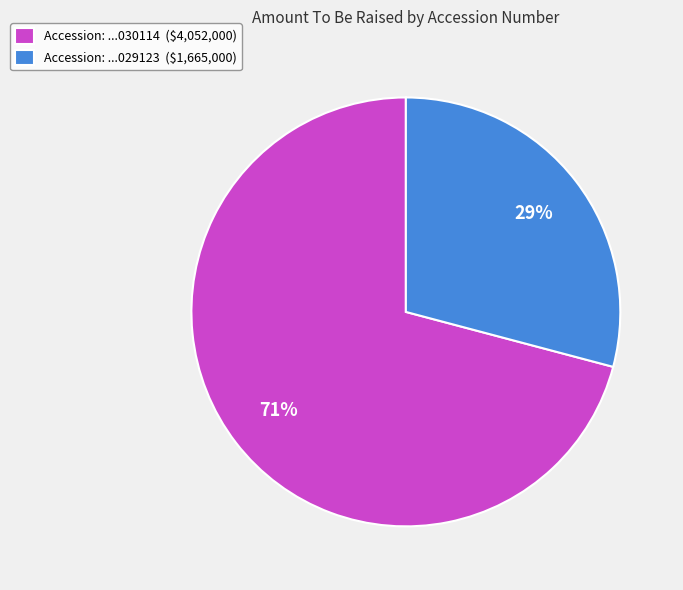

True or false: Accession: ...030114 ($4,052,000) accounts for 79% of the total.

False